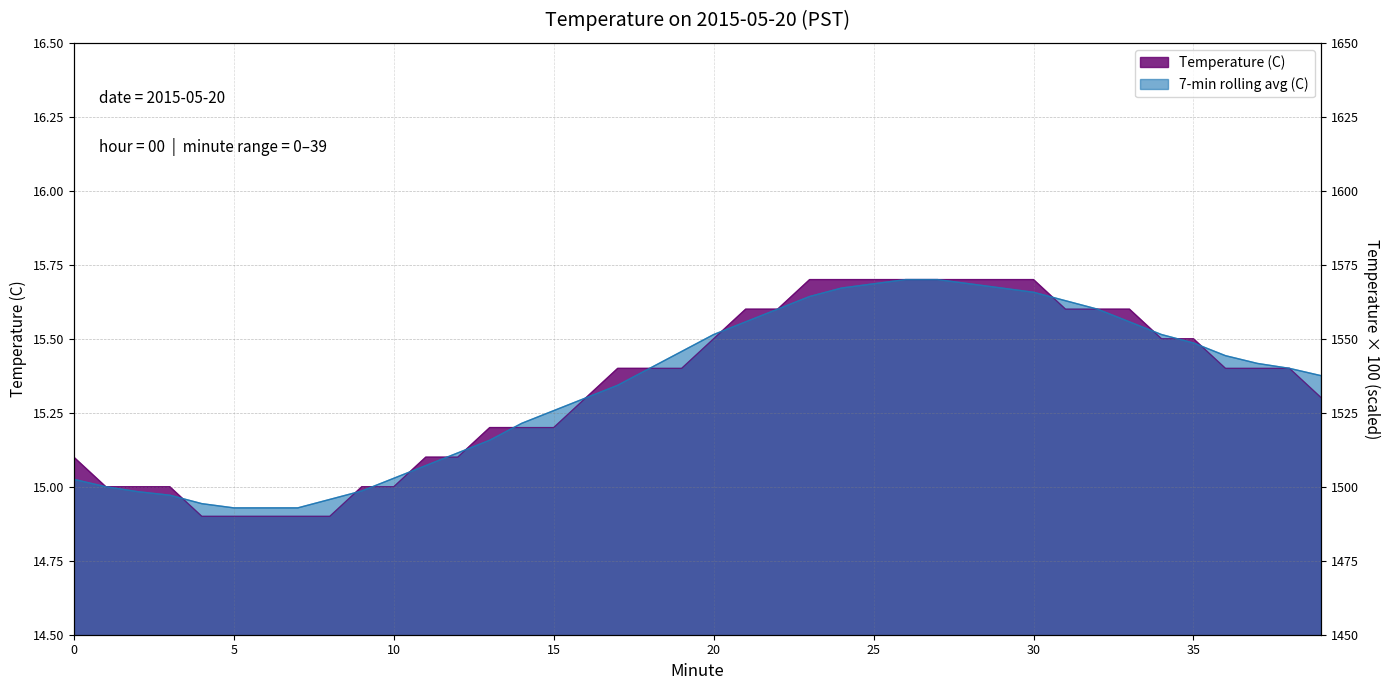

Between 7 and 3, which is larger?

3